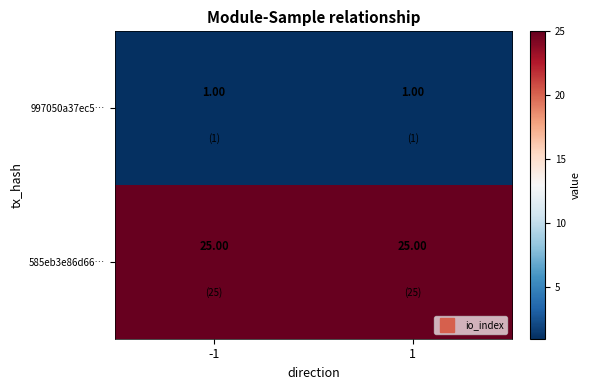

What is the difference between the highest and lowest values at -1?

24